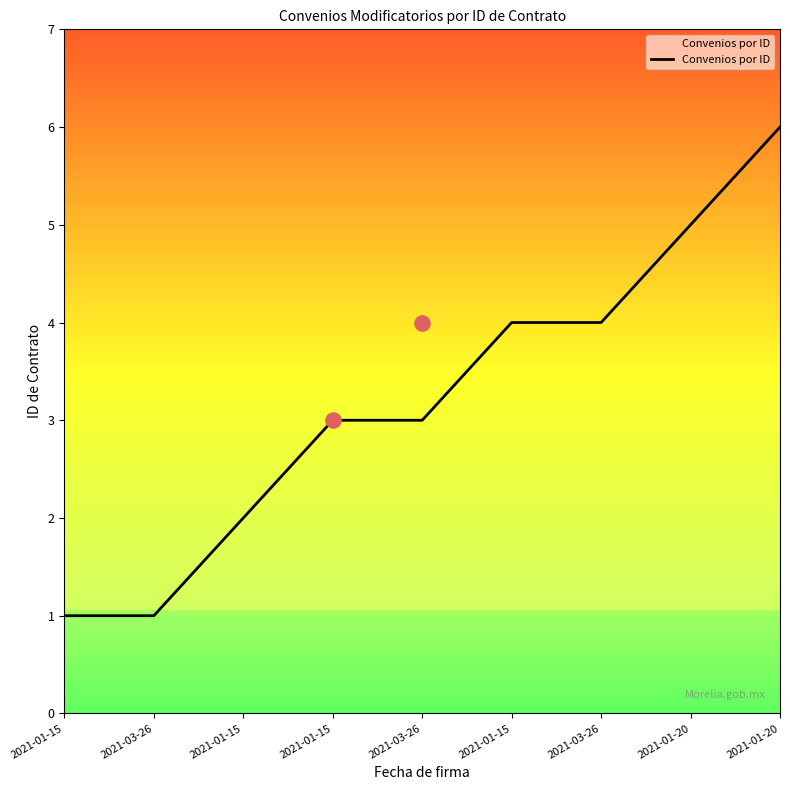

Between 2021-01-15 and 2021-03-26, which is larger?

2021-03-26